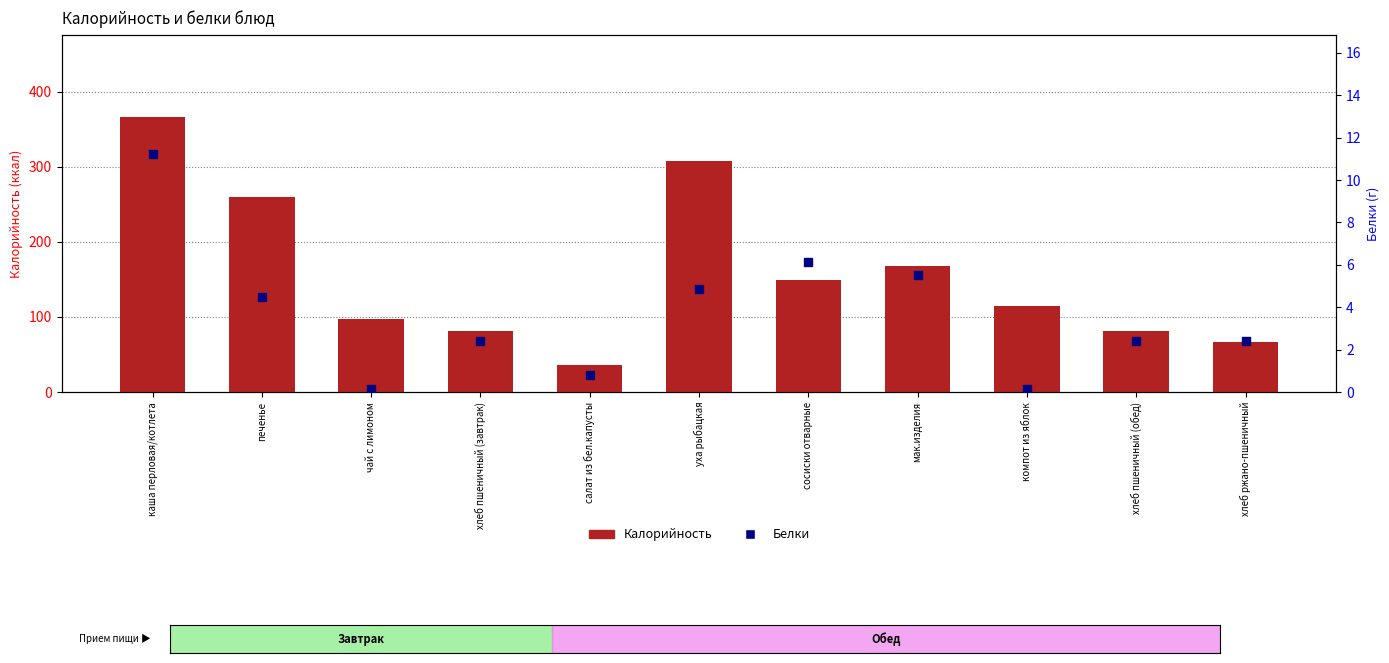

Which series contains the highest Y value?

Калорийность